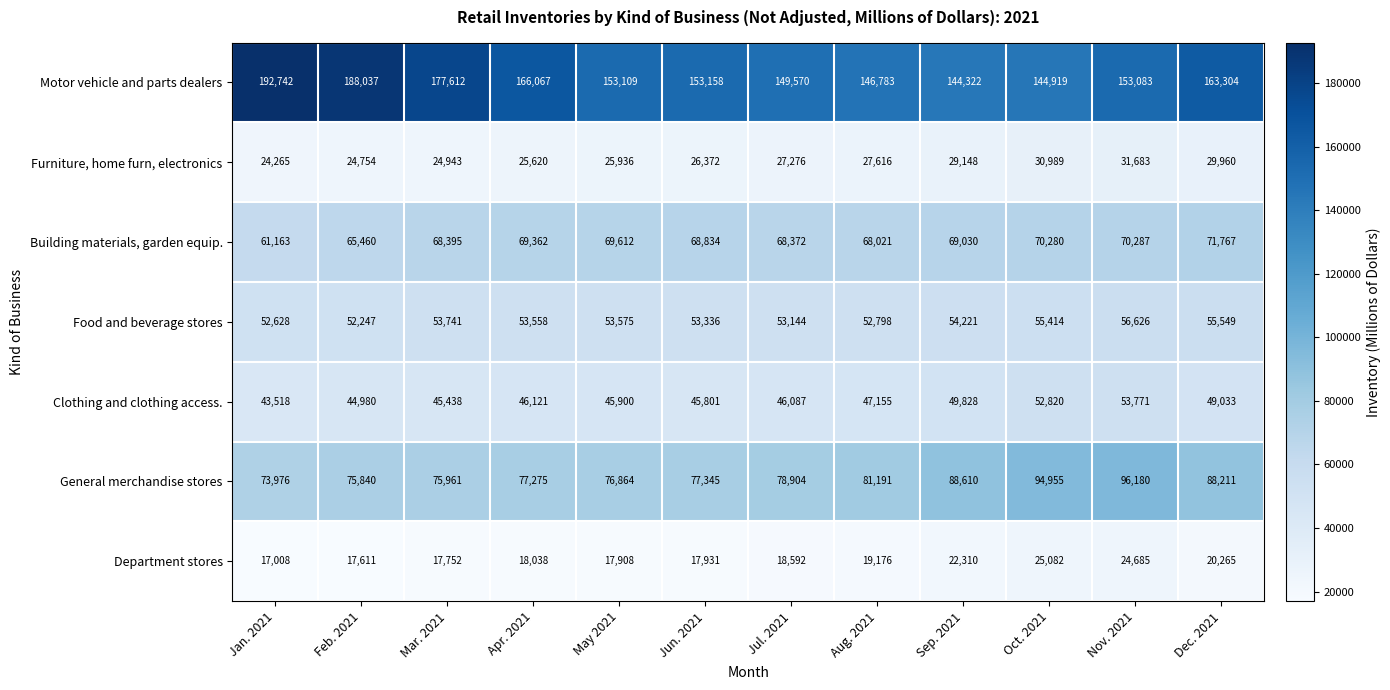

The Department stores series shows 31618 at Jul. 2021. True or false?

False